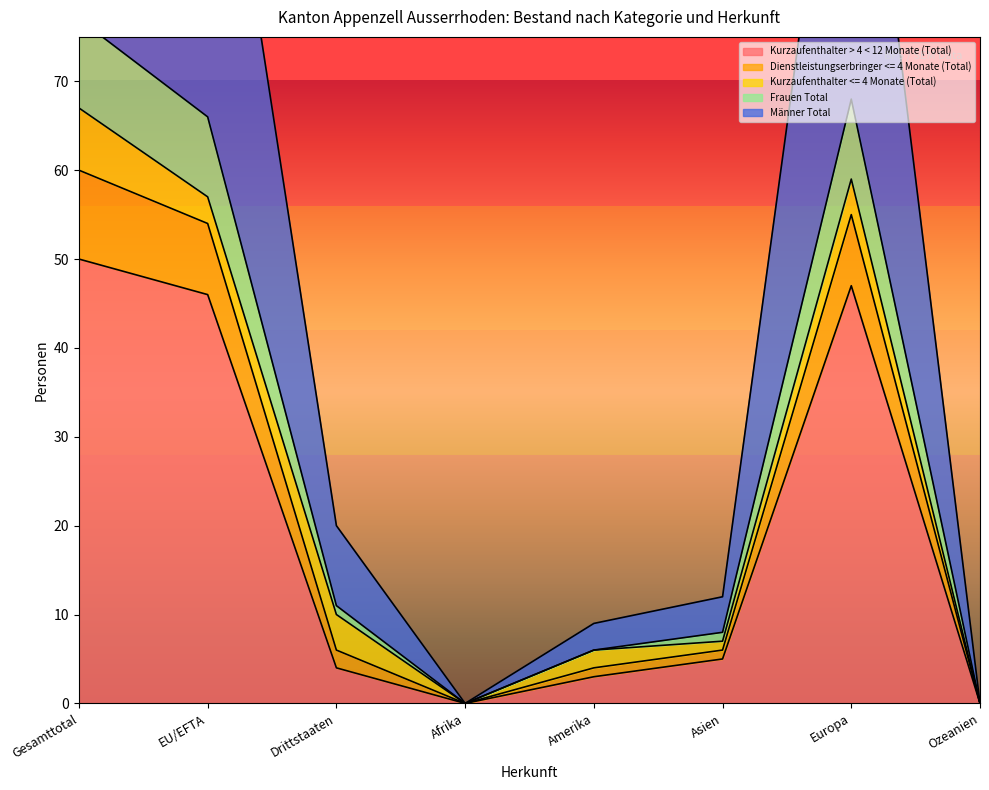

The value of Kurzaufenthalter > 4 < 12 Monate (Total) at Asien is 5. True or false?

True